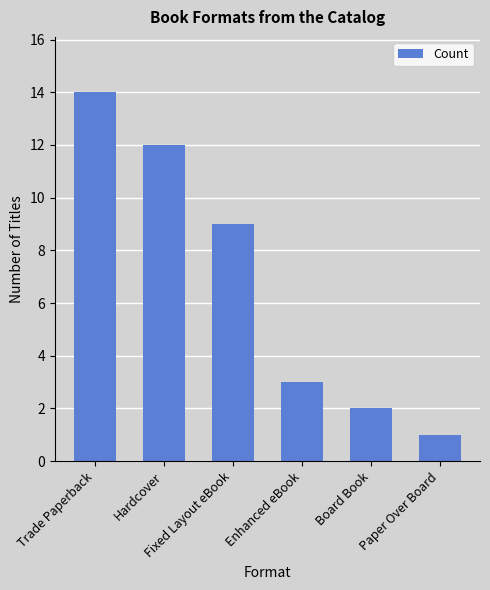

The chart shows a value of 1 at Paper Over Board. True or false?

True